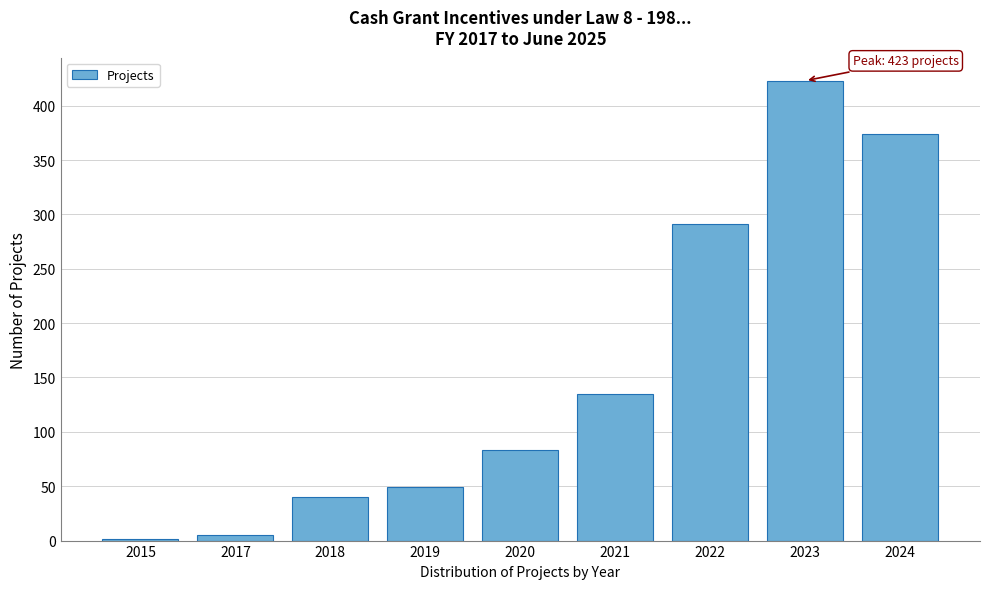

Reading left to right, extract all data points from this chart.

2015=1	2017=5	2018=40	2019=49	2020=83	2021=135	2022=291	2023=423	2024=374